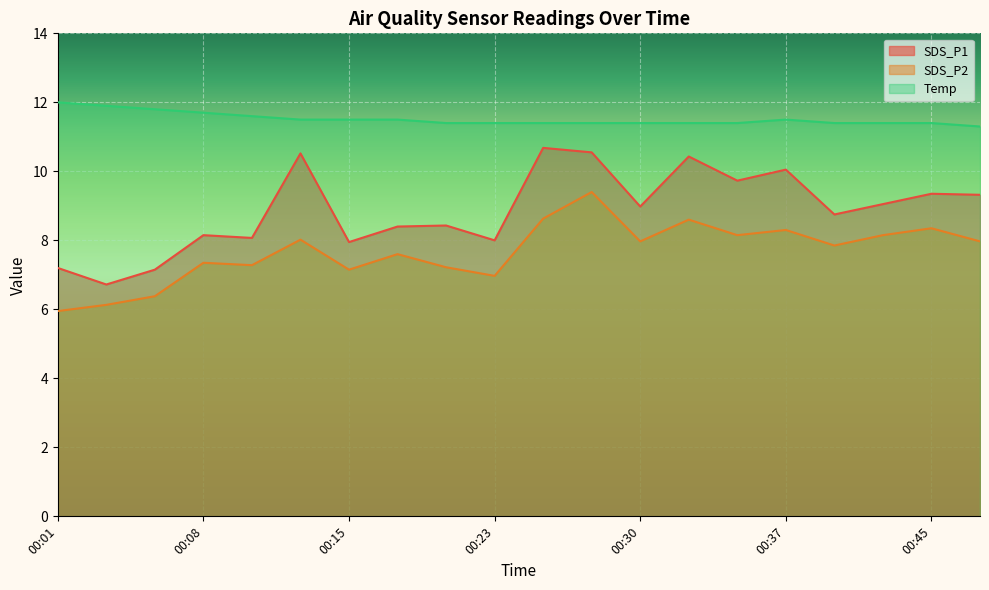

At how many categories does at least one series exceed 7?

20